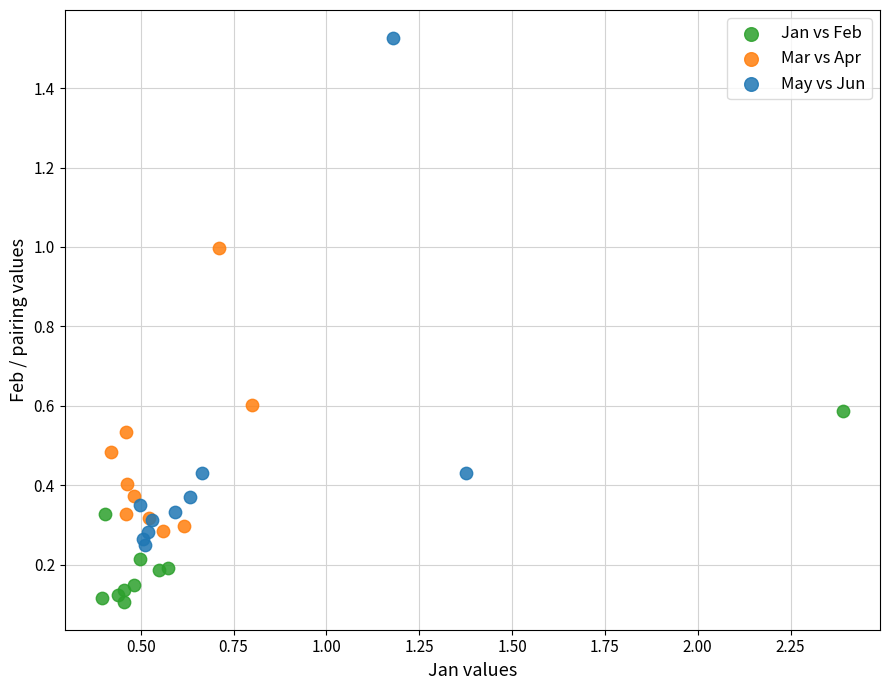

Which series has the largest Y range (max minus min)?

May vs Jun